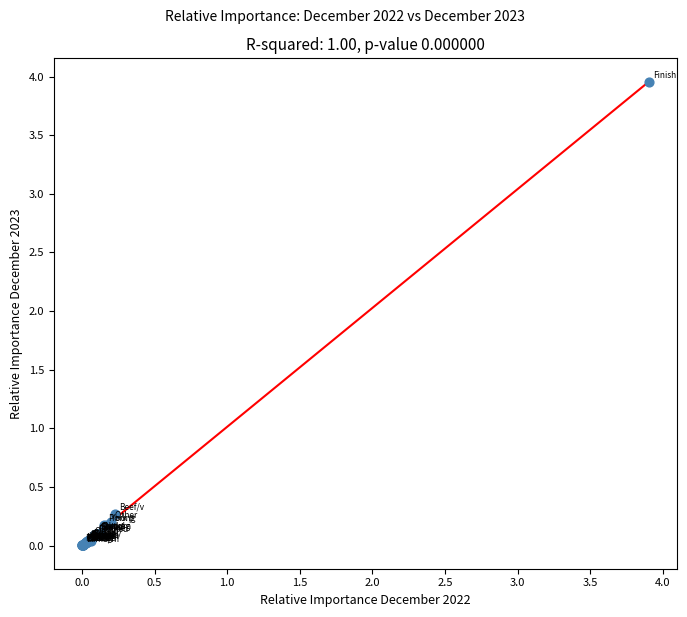

What Y value in the scatter plot is closest to 1?

0.3